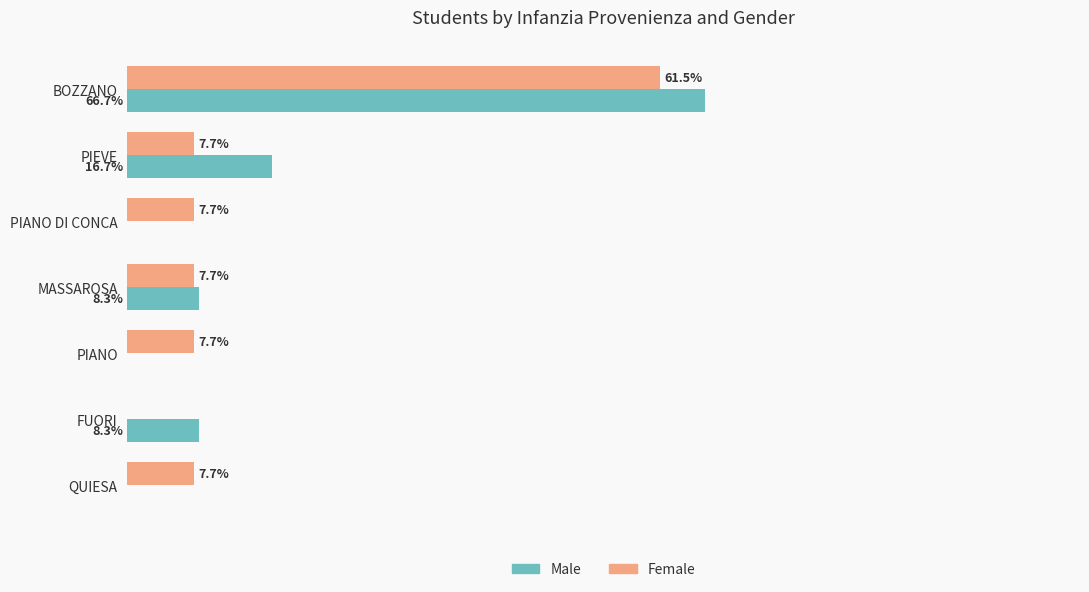

Which series changed the most between MASSAROSA and FUORI?

Female